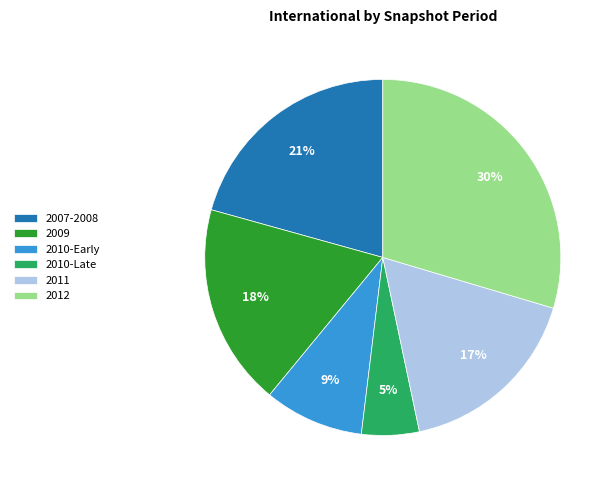

How many segments does this pie chart have?

6